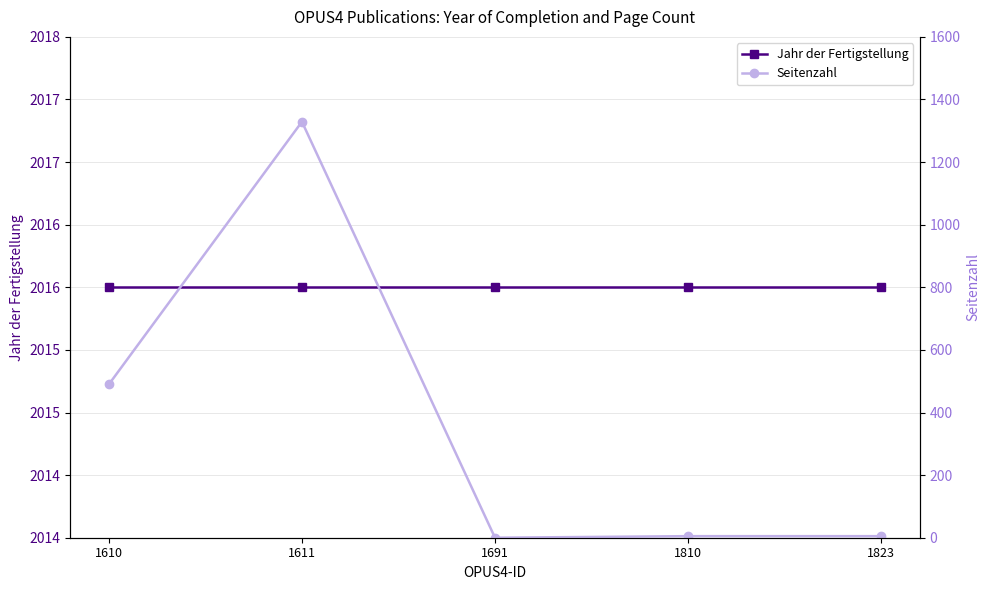

True or false: Seitenzahl has more than 1 points higher than both neighbors.

False